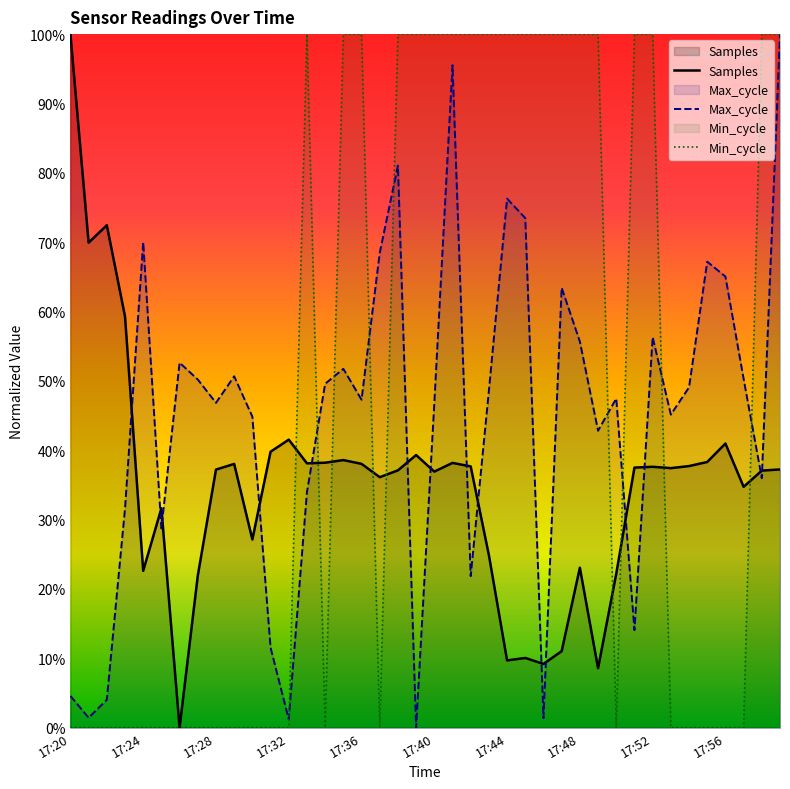

List the series in order of their overall mean, lowest first.

Samples, Max_cycle, Min_cycle